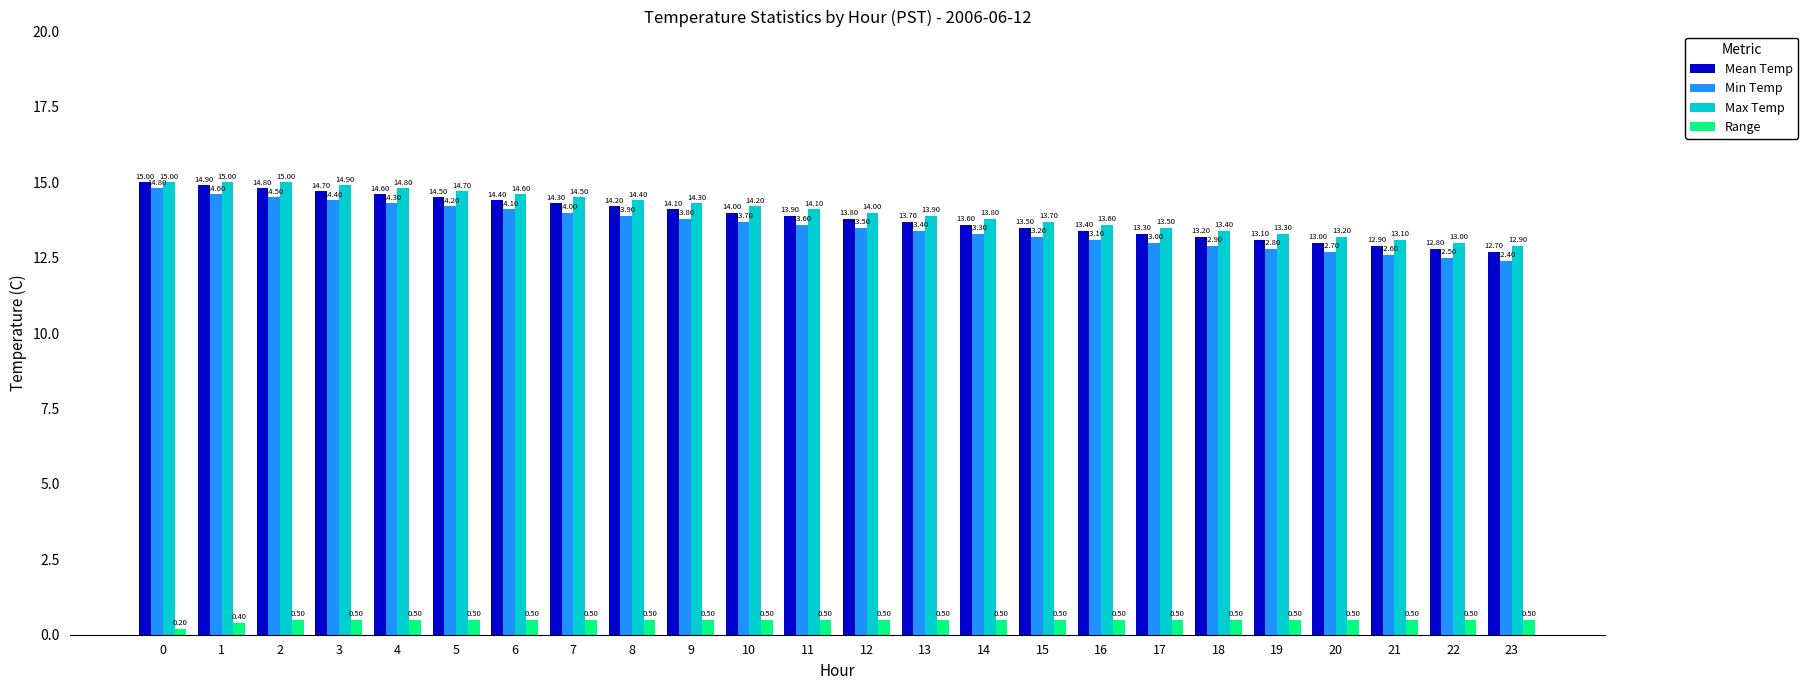

How many distinct data groups are displayed?

4